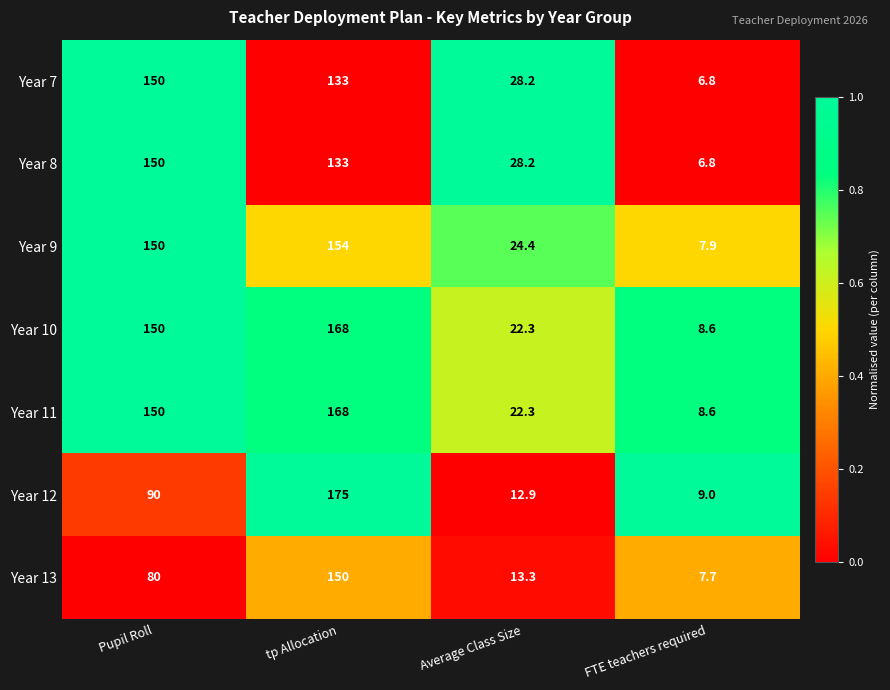

The value of Year 13 at tp Allocation is 230.6. True or false?

False